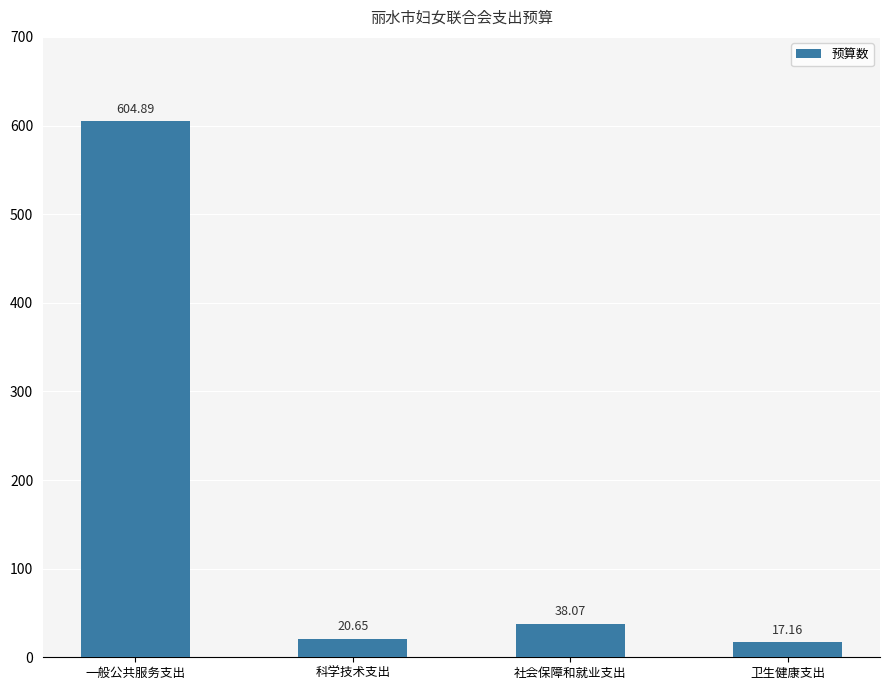

At which label is the value closest to 311?

社会保障和就业支出